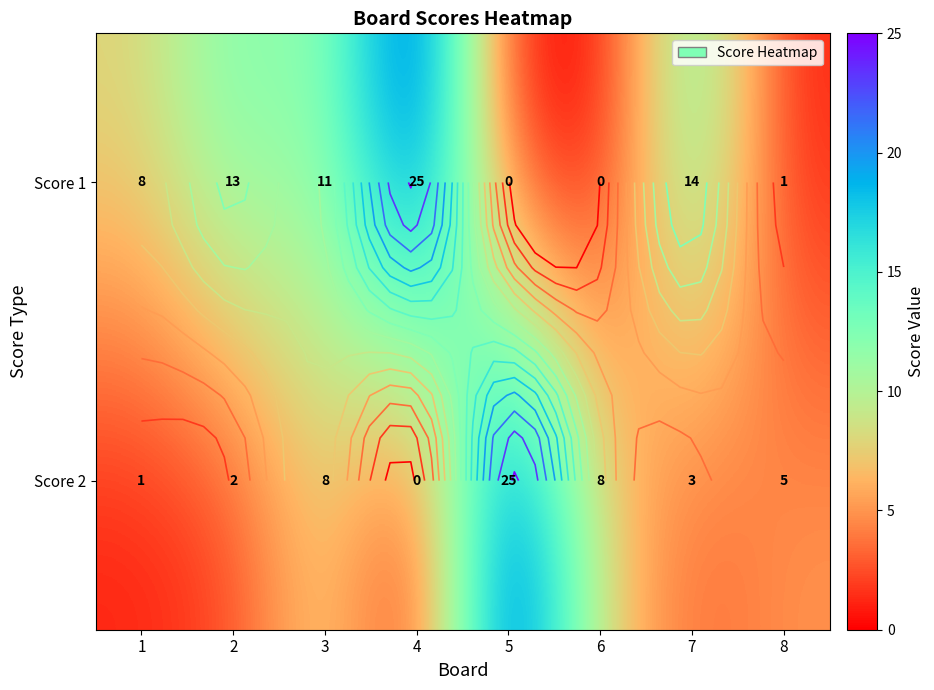

Rank the series by their average value, from highest to lowest.

Score 1, Score 2